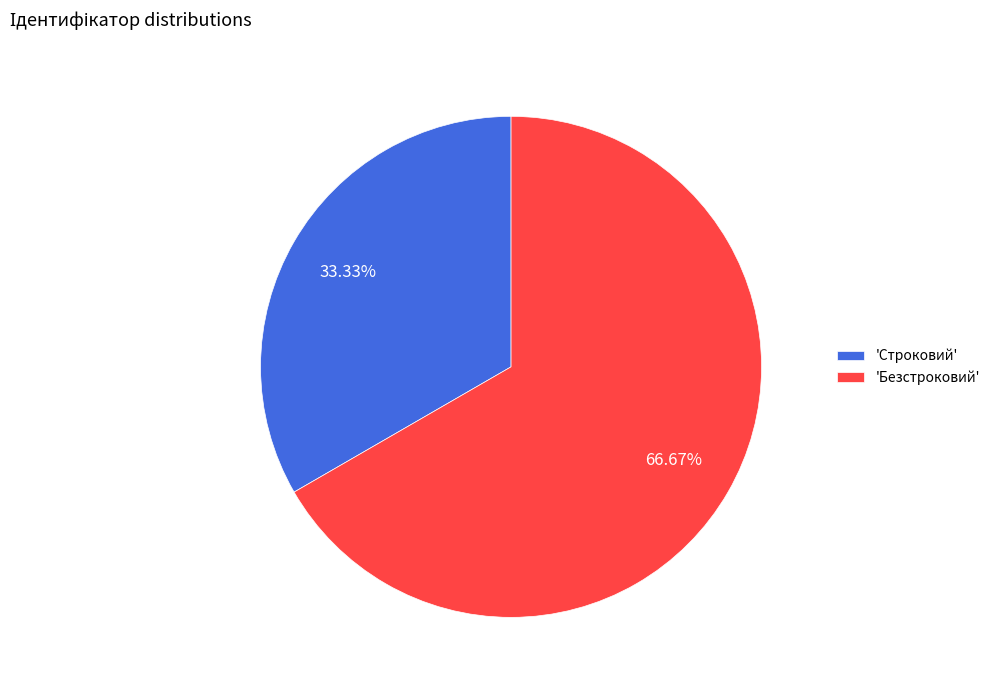

How many slices are in this pie chart?

2